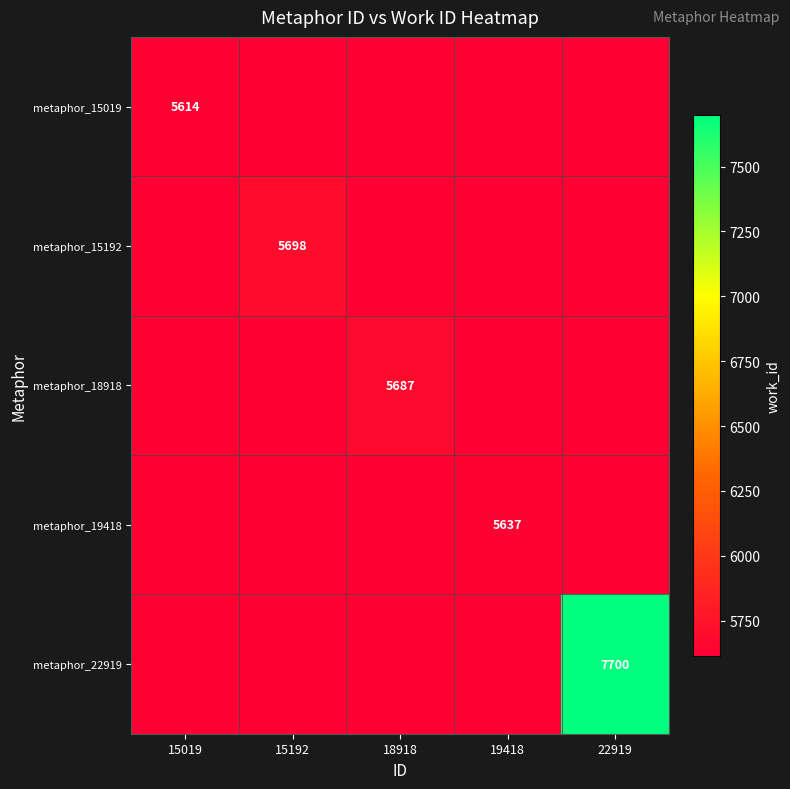

Which series has the widest spread of values?

metaphor_22919